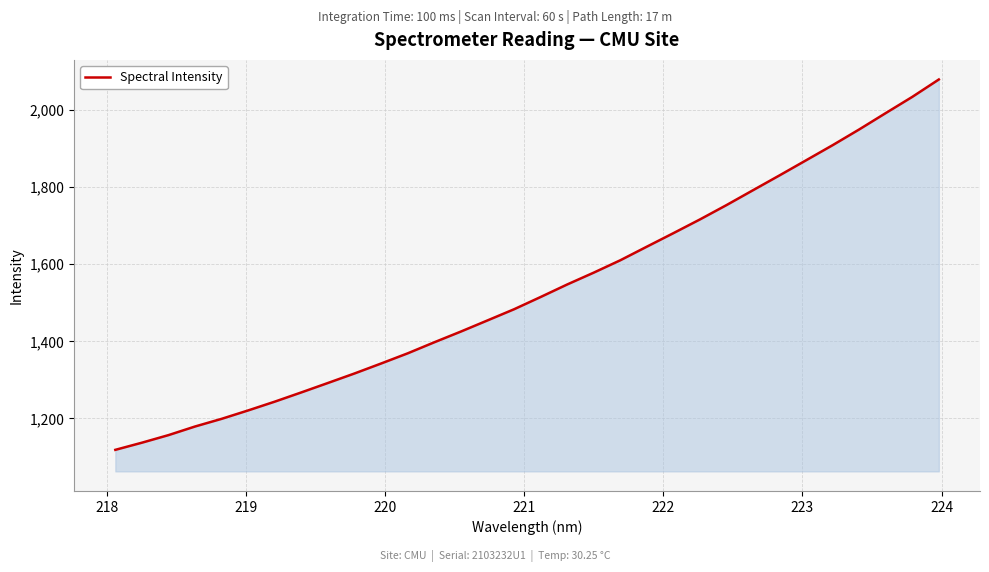

What is the minimum value shown in the chart?

1118.2